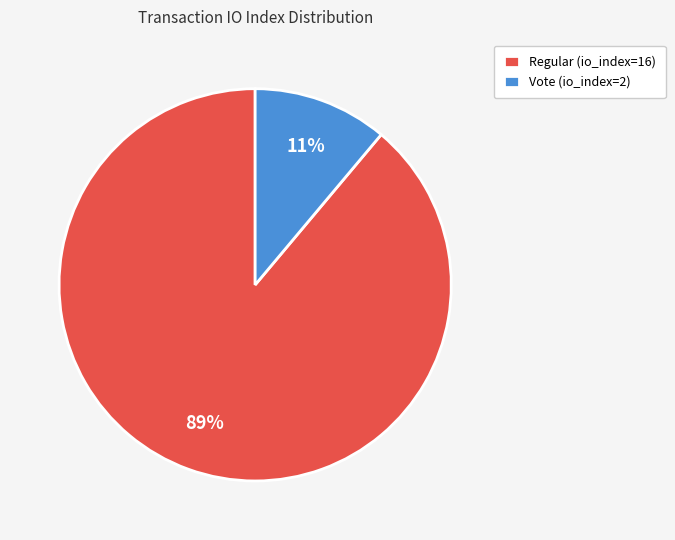

Does Vote (io_index=2) represent more than half of the total?

No